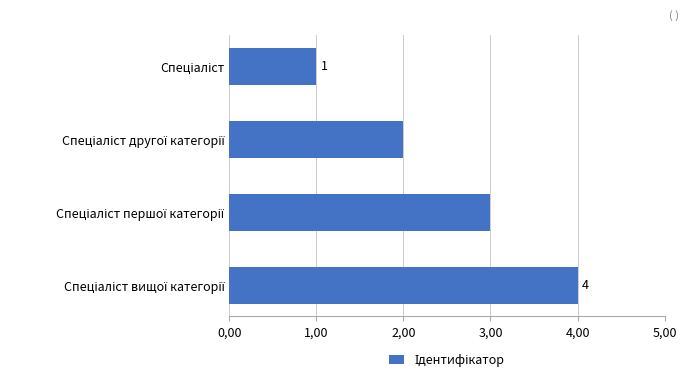

How many distinct data groups are displayed?

1